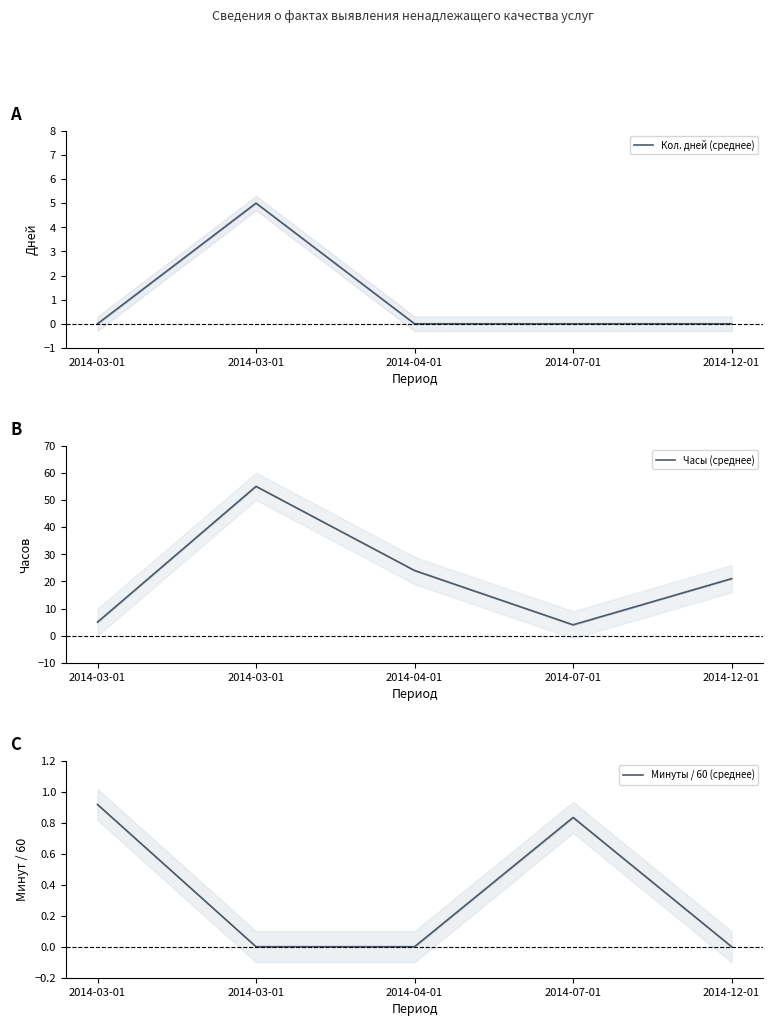

Reading right to left, what are all the values shown in this chart?

Кол. дней (среднее): 0.0	0.0	0.0	5.0	0.0
Часы (среднее): 21.0	4.0	24.0	55.0	5.0
Минуты / 60 (среднее): 0.0	0.8	0.0	0.0	0.9